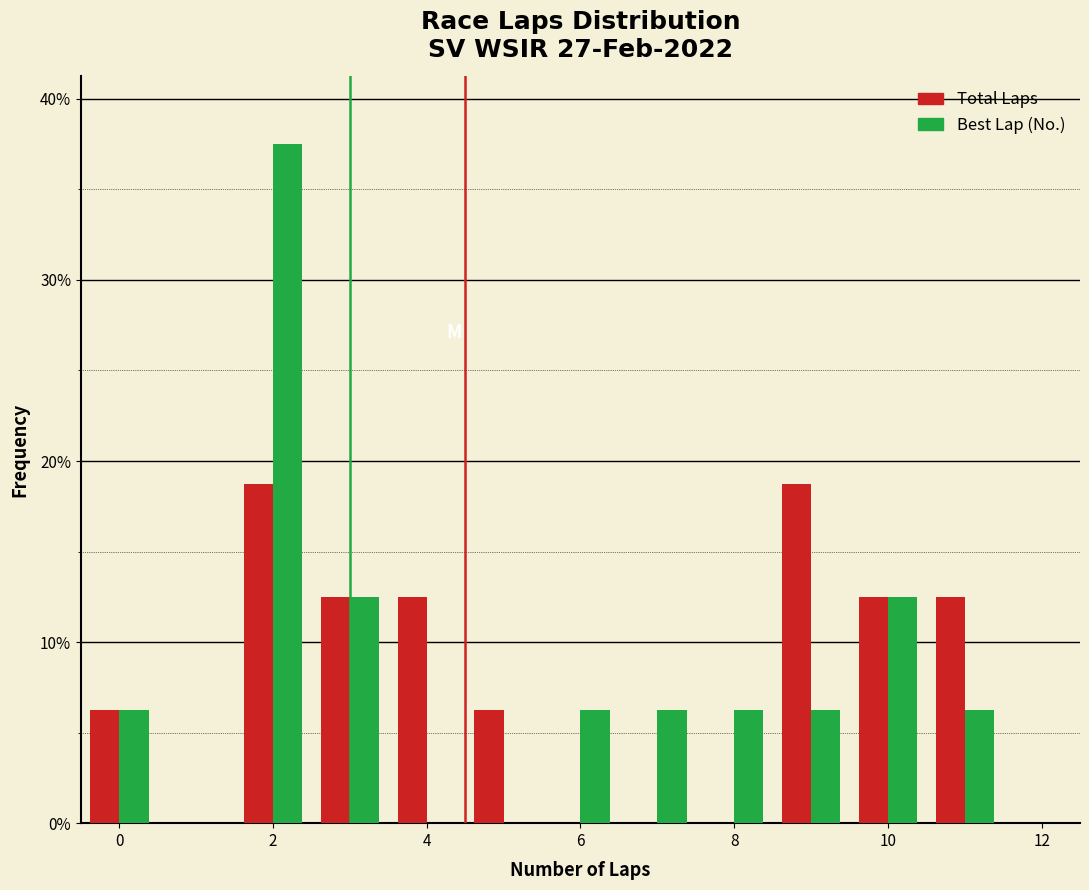

What is the height of the Total Laps bar covering 4.5 to 5.5 on the x-axis? Neither the bar edges nor the heights are printed on the chart, so give them approximately, as read against the axes.

6